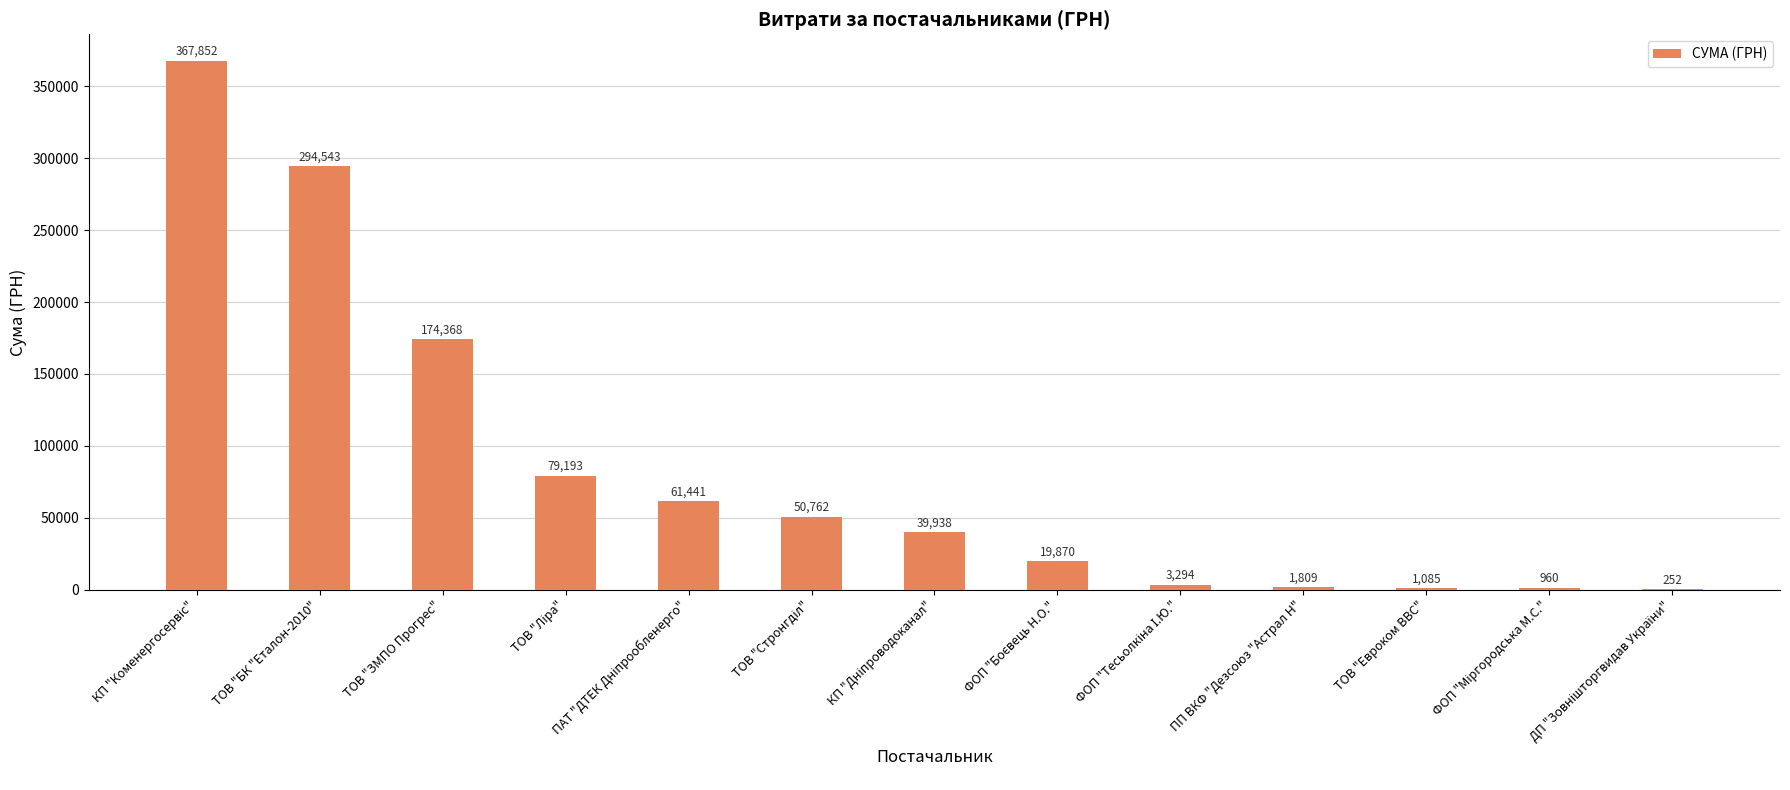

What is the greatest value displayed?

367851.7